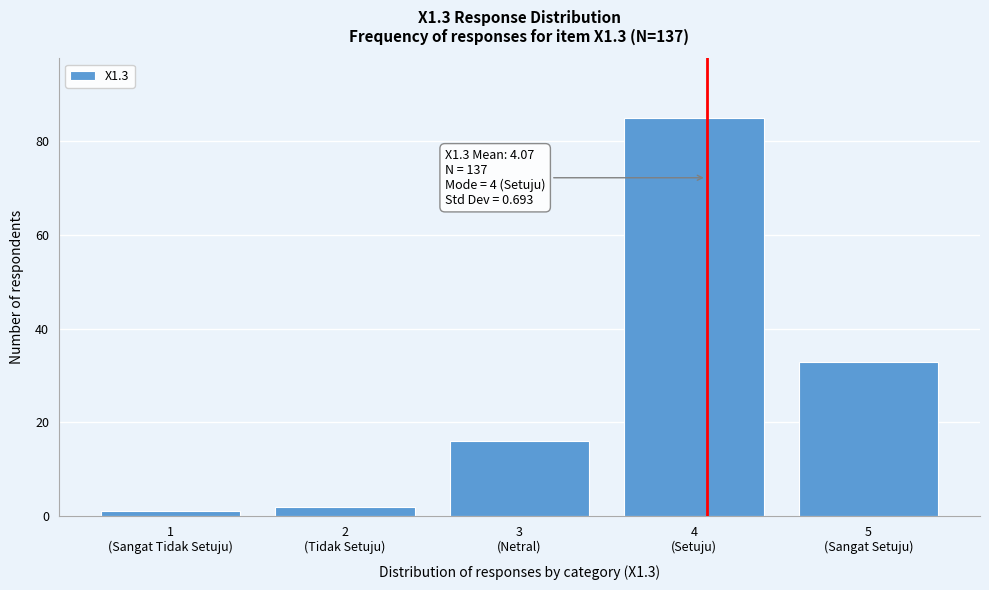

Reading right to left, list all the values displayed in this chart.

33	85	16	2	1